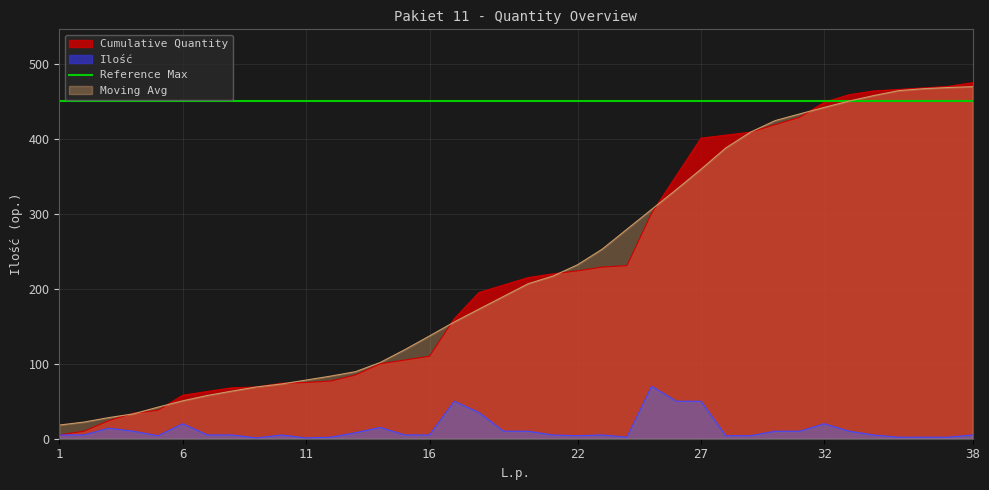

How many lines are shown in the chart?

4